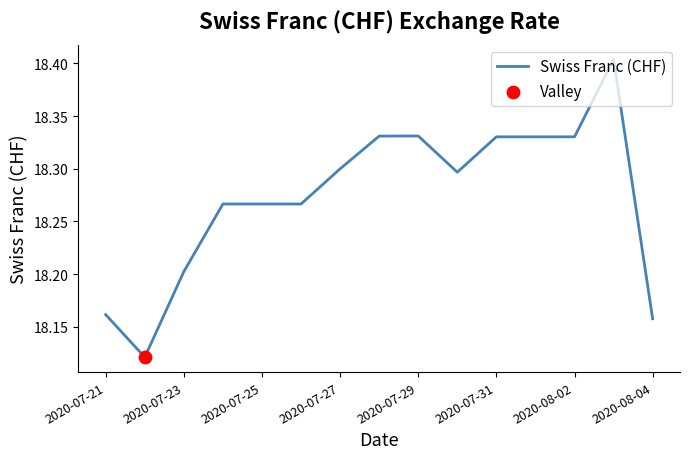

What is the difference between the maximum and minimum values?

0.3